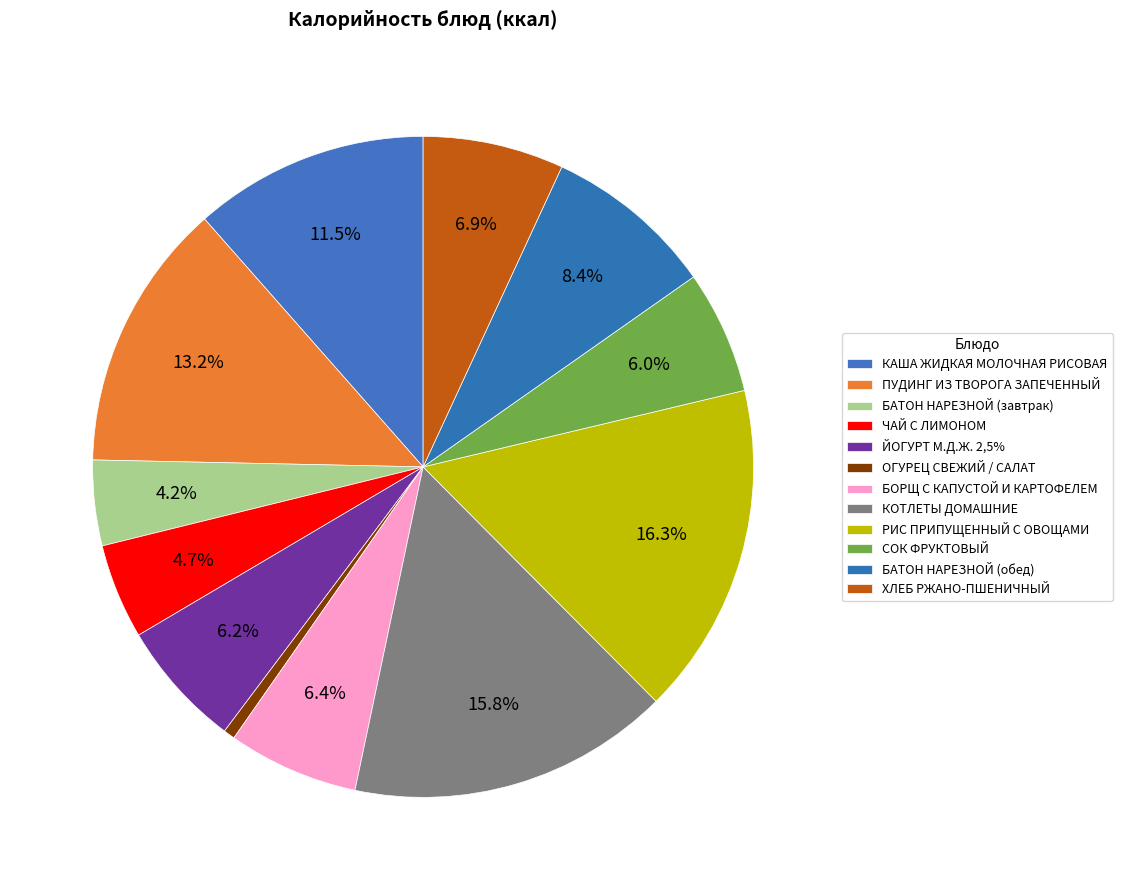

Rank the categories by value from lowest to highest.

ОГУРЕЦ СВЕЖИЙ / САЛАТ, БАТОН НАРЕЗНОЙ (завтрак), ЧАЙ С ЛИМОНОМ, СОК ФРУКТОВЫЙ, ЙОГУРТ М.Д.Ж. 2,5%, БОРЩ С КАПУСТОЙ И КАРТОФЕЛЕМ, ХЛЕБ РЖАНО-ПШЕНИЧНЫЙ, БАТОН НАРЕЗНОЙ (обед), КАША ЖИДКАЯ МОЛОЧНАЯ РИСОВАЯ, ПУДИНГ ИЗ ТВОРОГА ЗАПЕЧЕННЫЙ, КОТЛЕТЫ ДОМАШНИЕ, РИС ПРИПУЩЕННЫЙ С ОВОЩАМИ